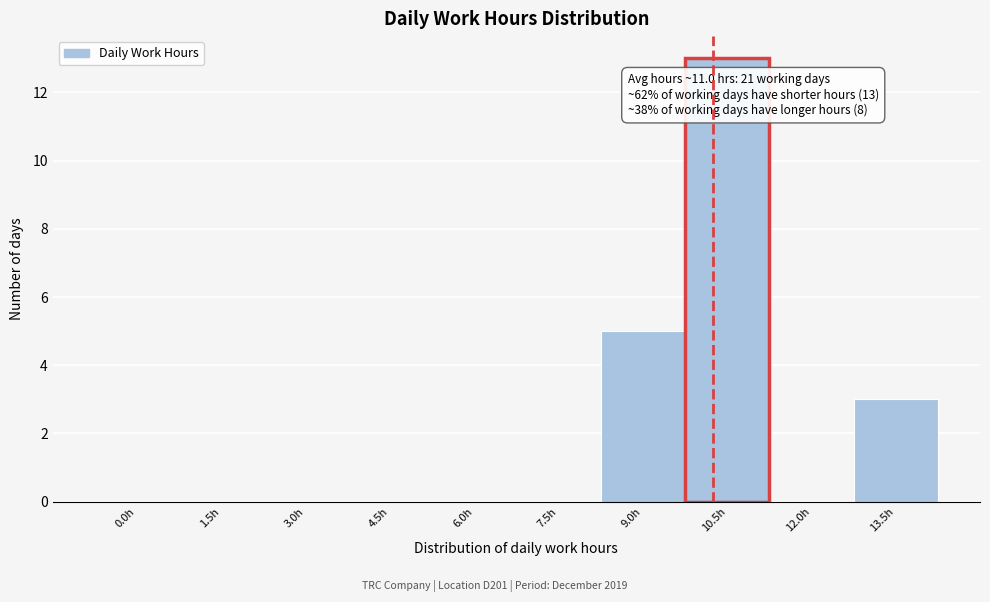

Reading right to left, transcribe all the data shown in this chart.

13.5h=3	12.0h=0	10.5h=13	9.0h=5	7.5h=0	6.0h=0	4.5h=0	3.0h=0	1.5h=0	0.0h=0